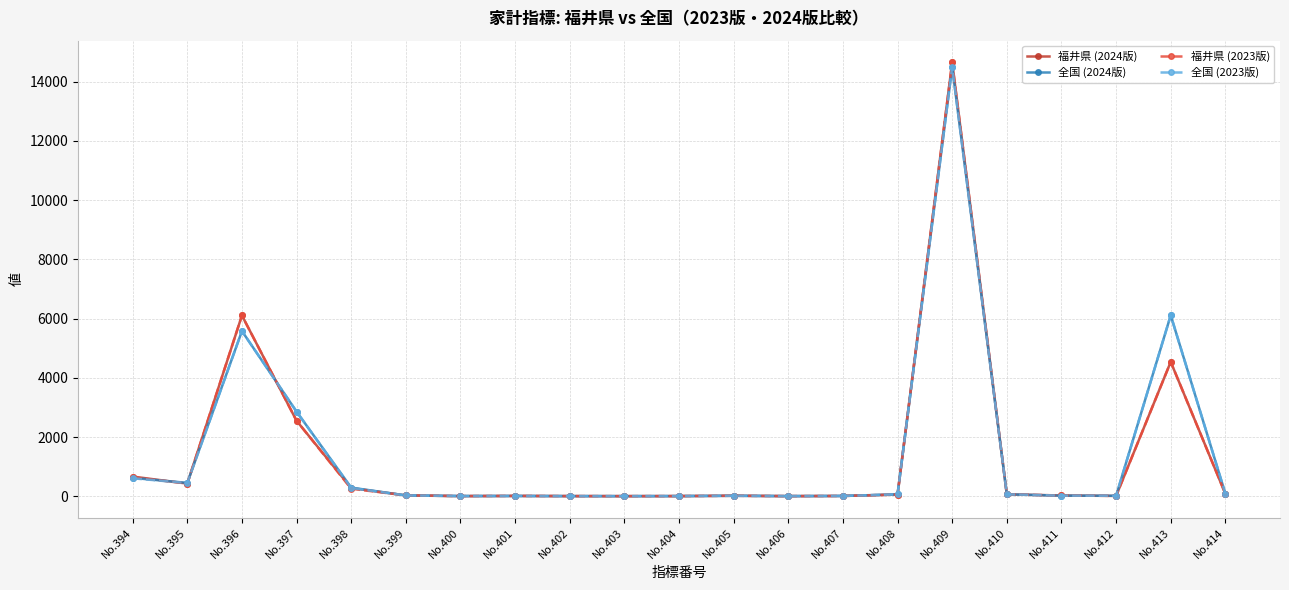

What is the value of the 全国 (2024版) point at the 19th from the left?

14.7